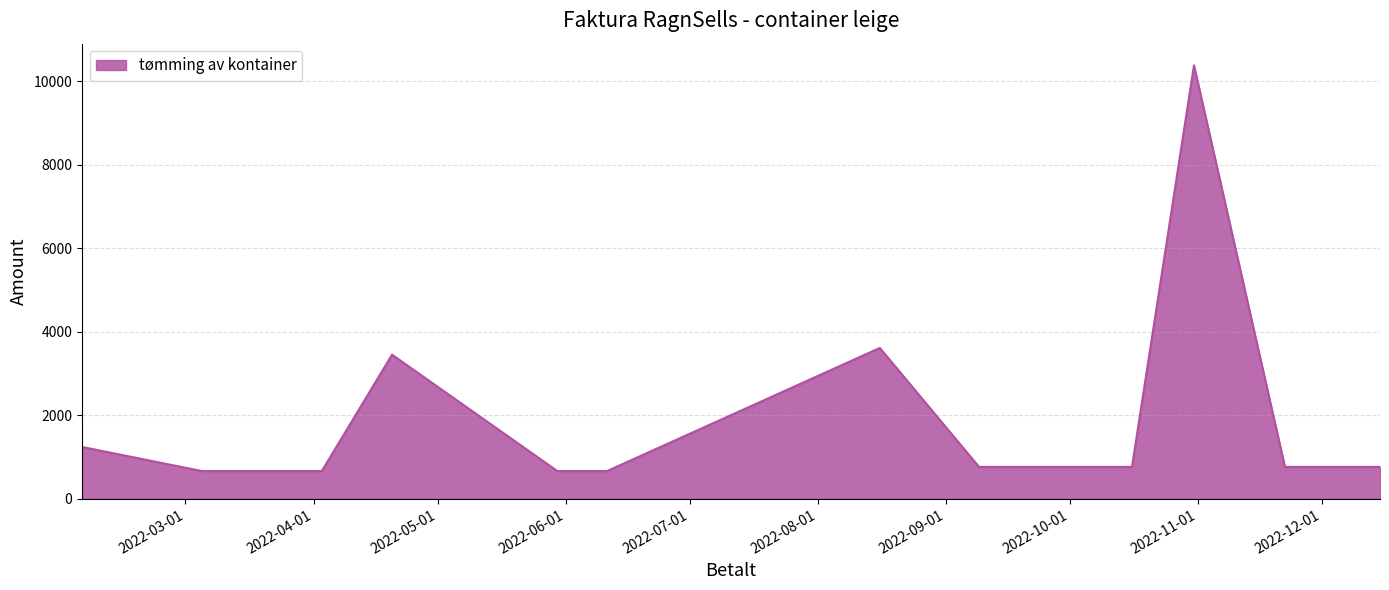

Does the chart display data point markers on the line(s)?

No